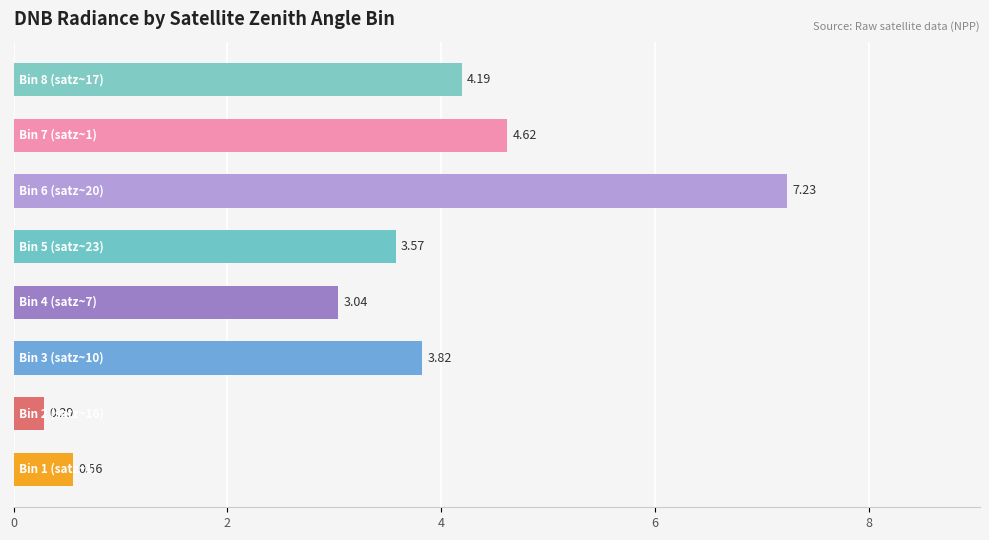

What is the greatest value displayed?

7.2